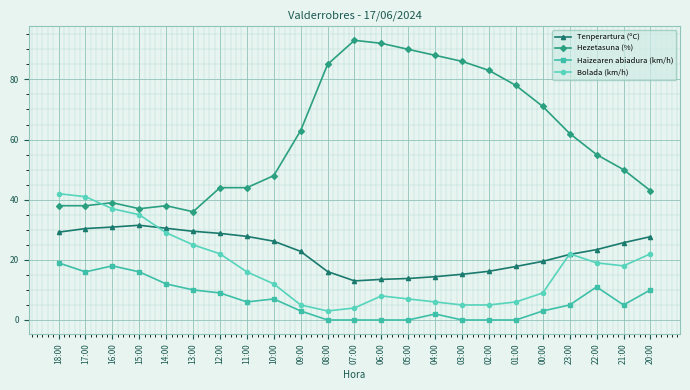

Does the chart have visible grid lines?

Yes